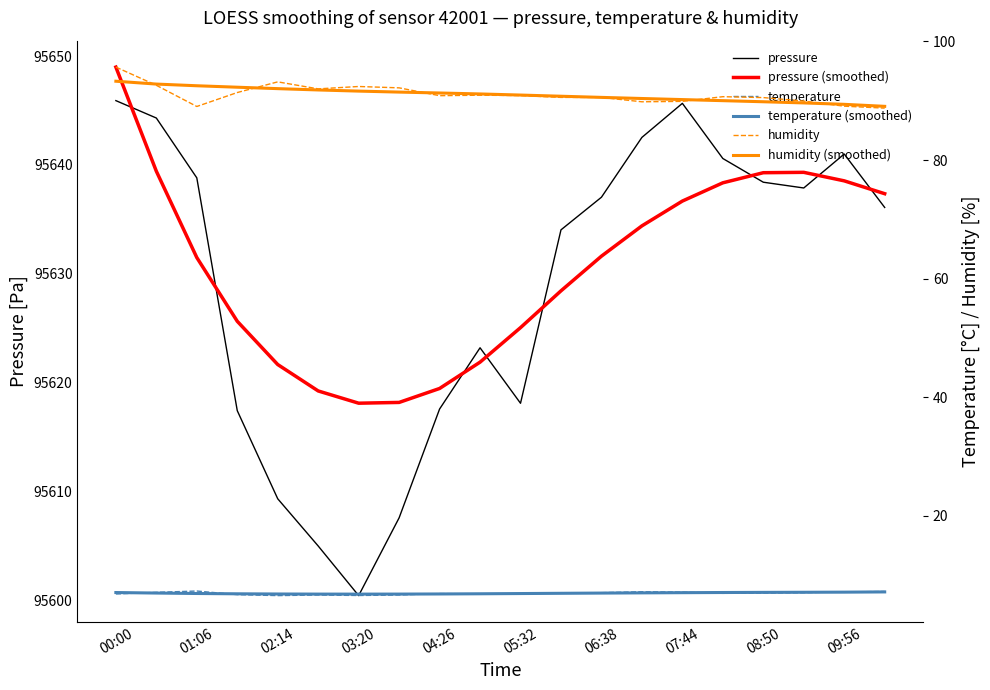

How many data points in pressure are above 95637?

10